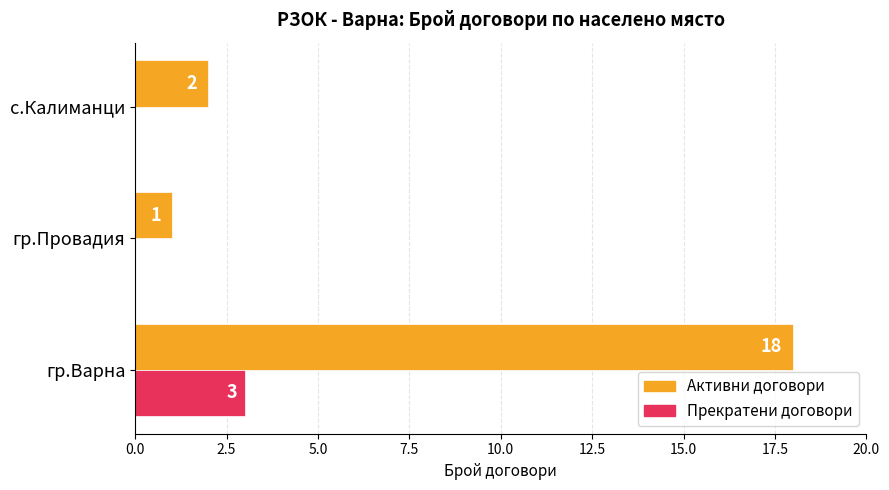

What is the sum of all Прекратени договори values?

3